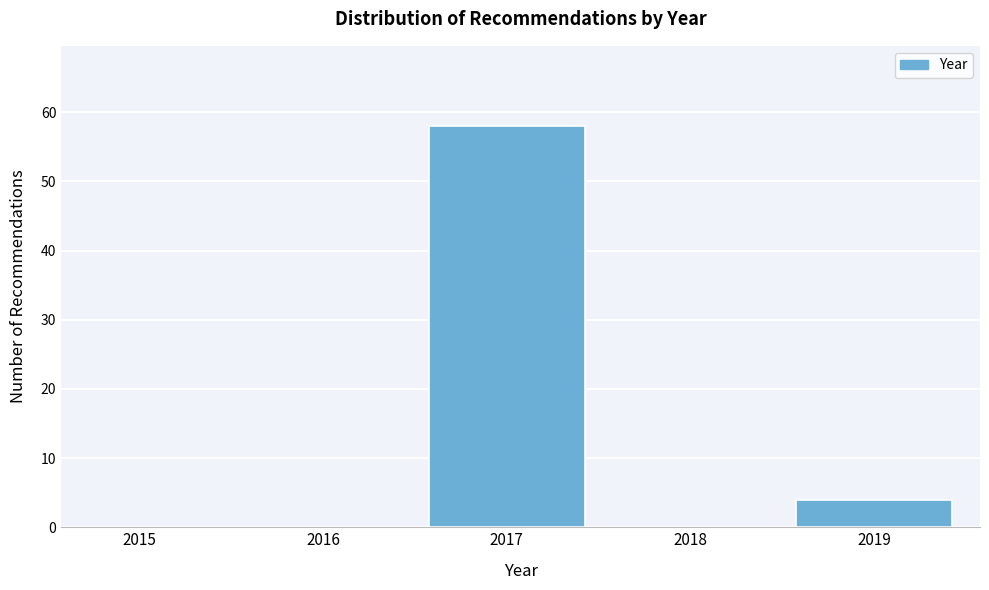

Reading right to left, transcribe all the data shown in this chart.

2019=4	2018=0	2017=58	2016=0	2015=0